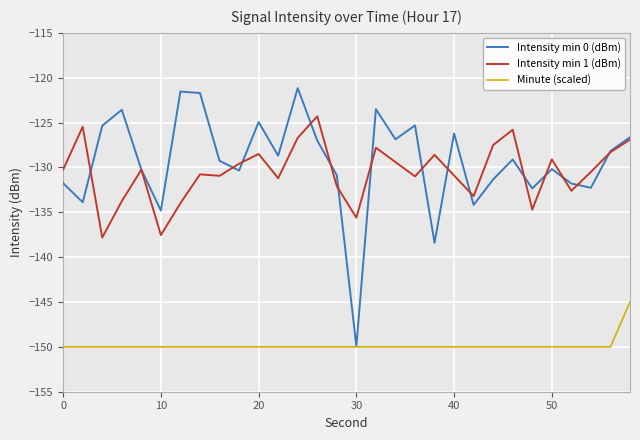

What is the minimum value for Intensity min 1 (dBm)?

-137.8